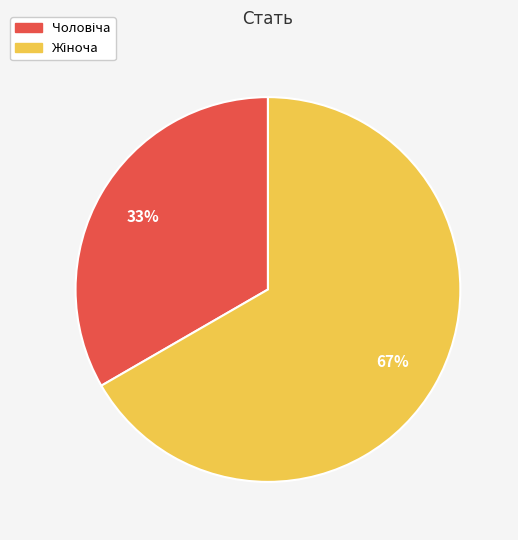

To the nearest percent, what is the average slice percentage?

50%